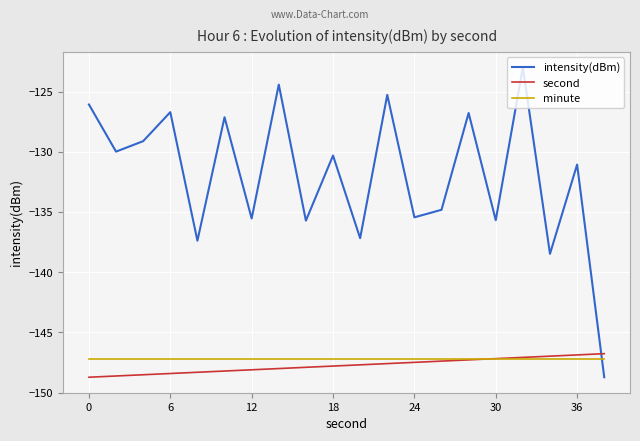

Which series has the widest spread of values?

intensity(dBm)